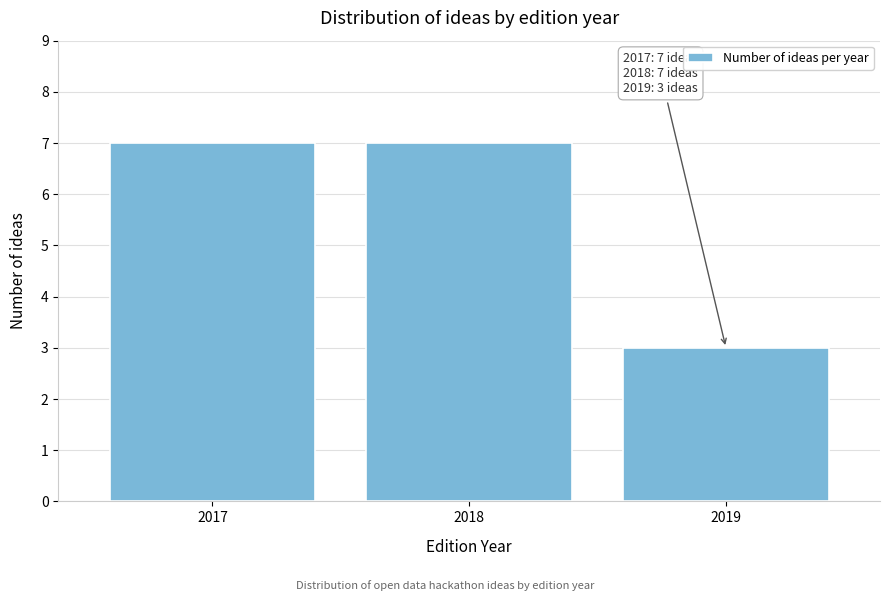

Reading right to left, what are all the values shown in this chart?

2019=3	2018=7	2017=7